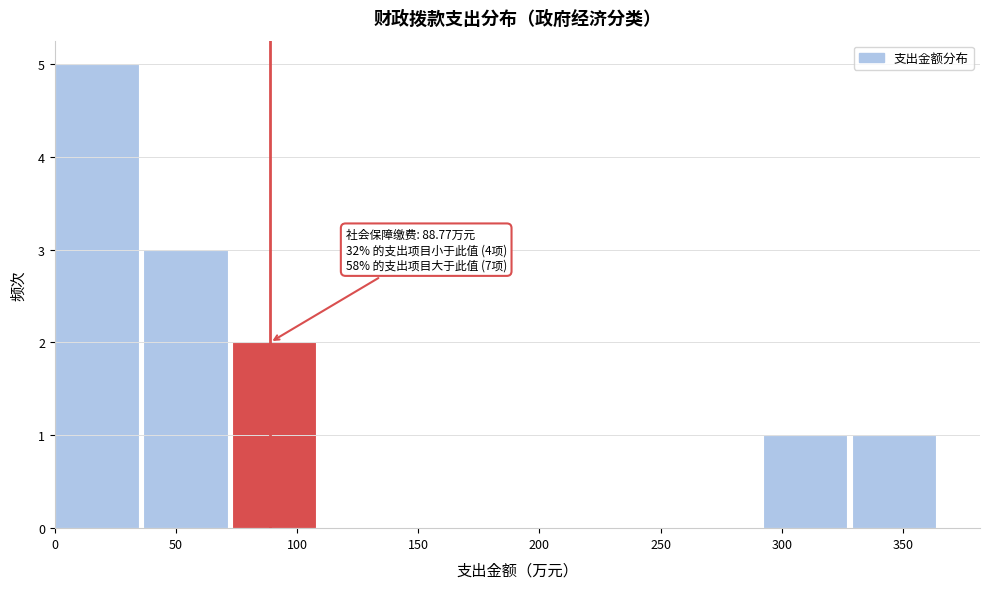

Which range on the x-axis has the tallest bar?

0 to 35